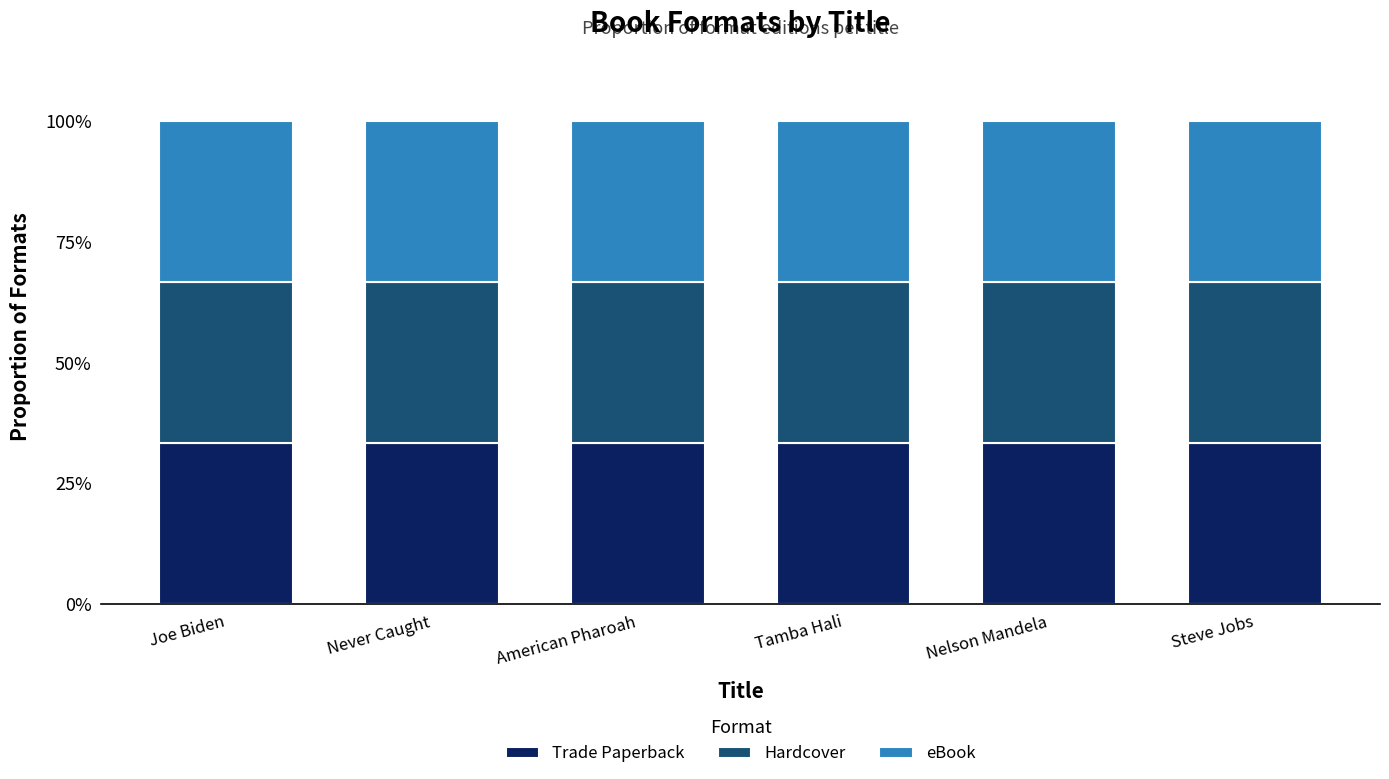

At which category is the sum across all series the highest?

Tamba Hali